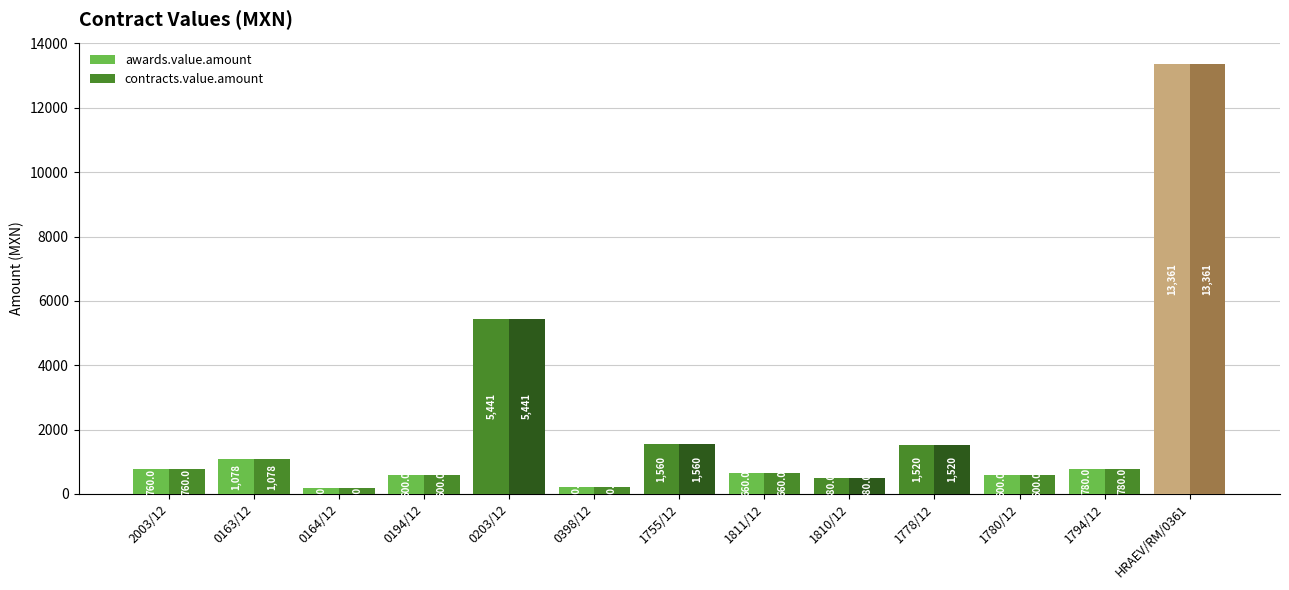

Rank the series at 1755/12 from highest to lowest value.

awards.value.amount, contracts.value.amount